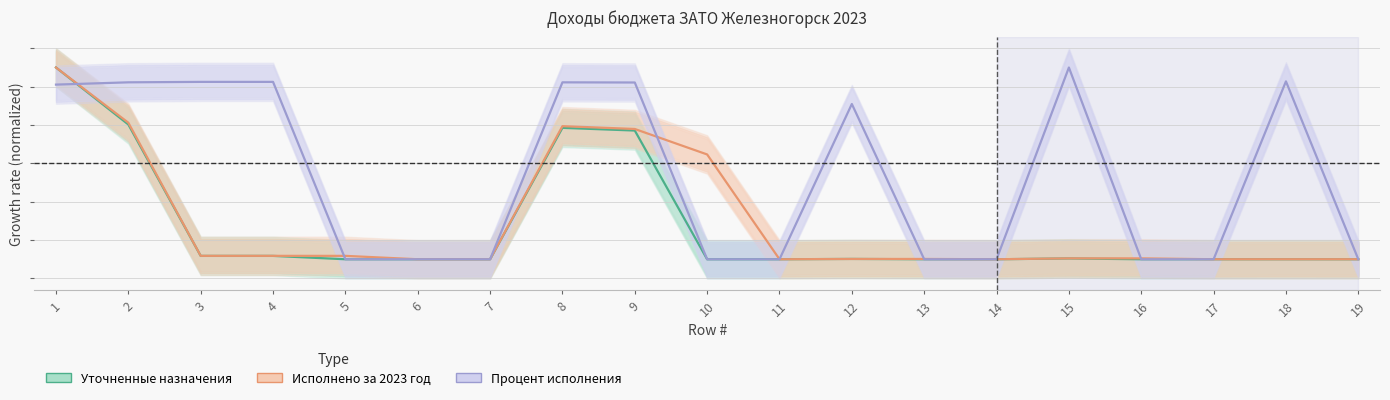

Which series has the largest range (max minus min)?

Уточненные бюджетные назначения